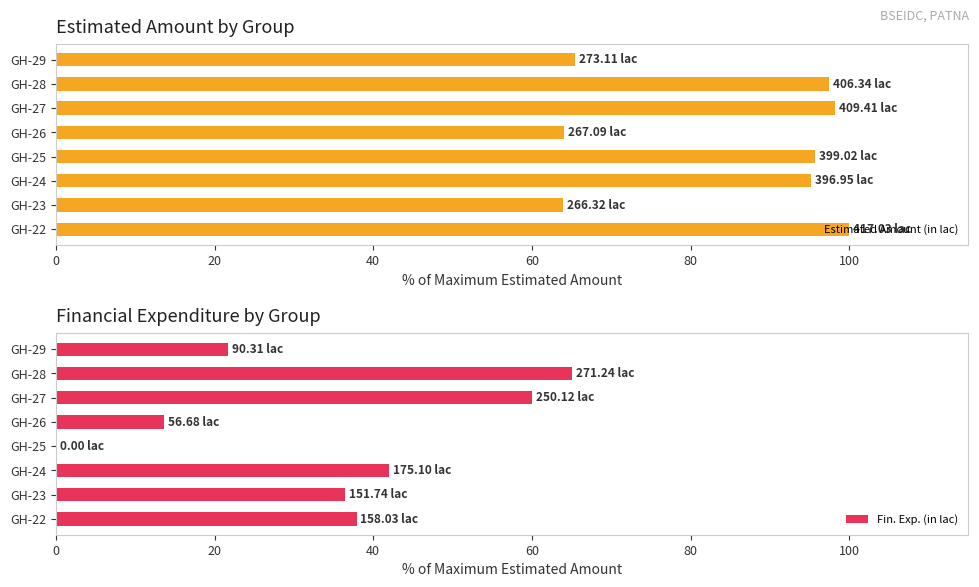

What is the sum of all Estimated Amount (in lac) values?

679.9